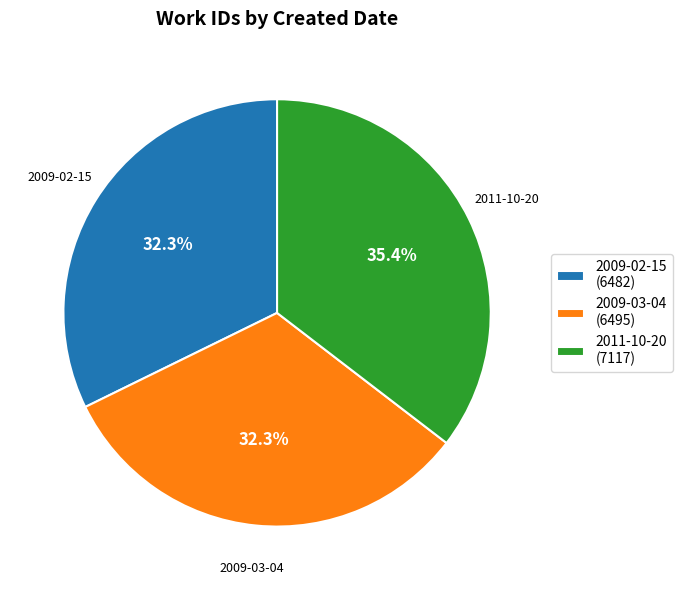

How much of the chart is everything except 2009-02-15?

67.7%